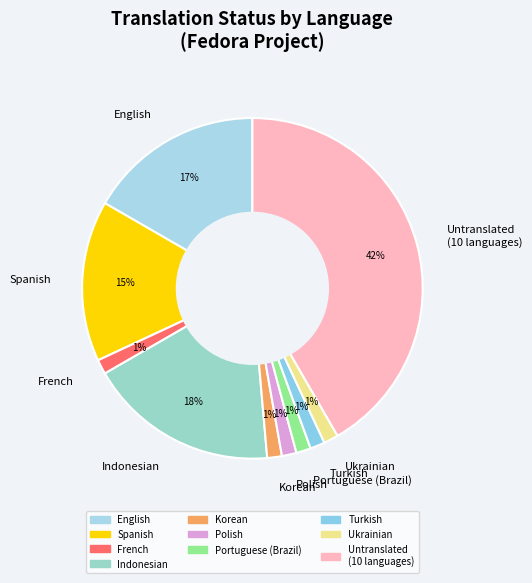

What is the largest slice in the pie chart?

Untranslated (10 languages)